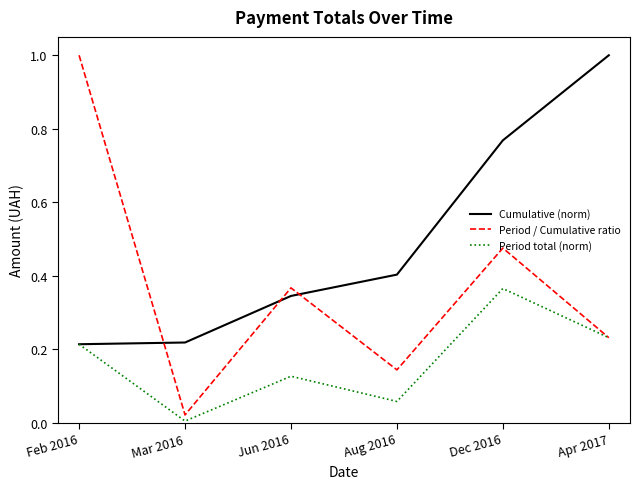

True or false: Cumulative (norm) has a value of 0.3 at Mar 2016.

False